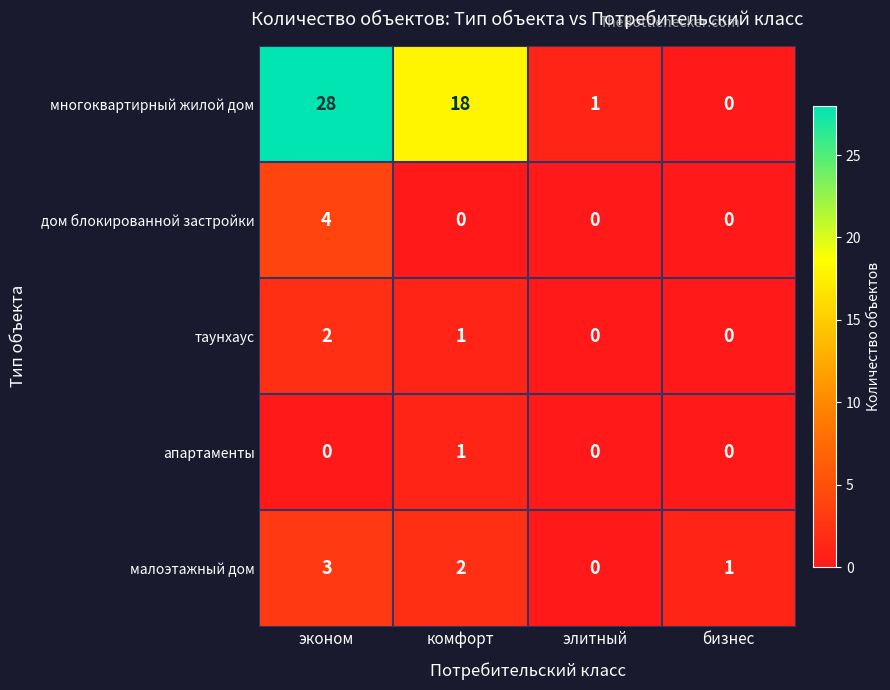

Rank the series at эконом from highest to lowest value.

многоквартирный жилой дом, дом блокированной застройки, малоэтажный дом, таунхаус, апартаменты